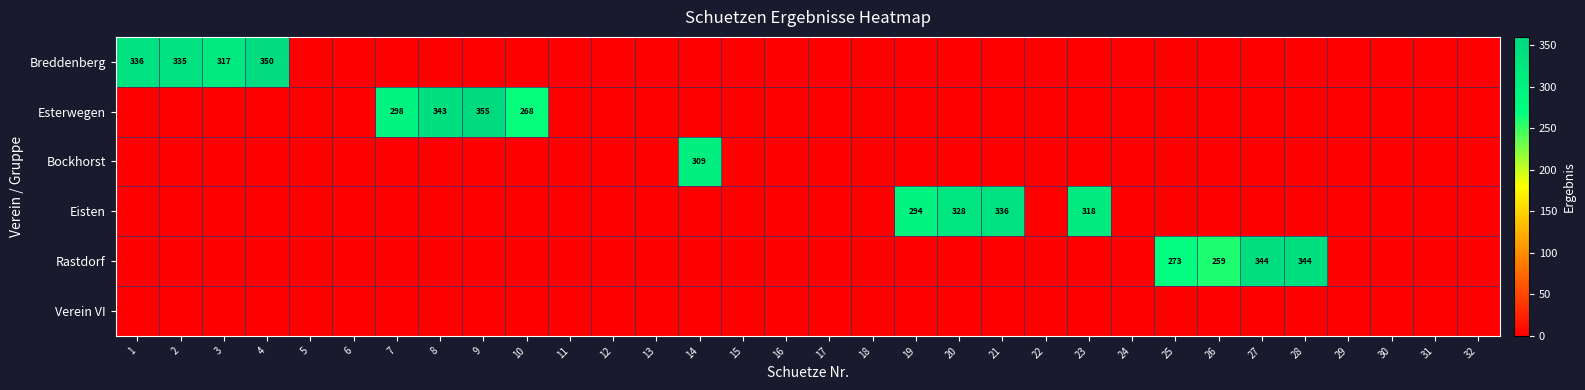

What is the maximum value for Breddenberg?

350